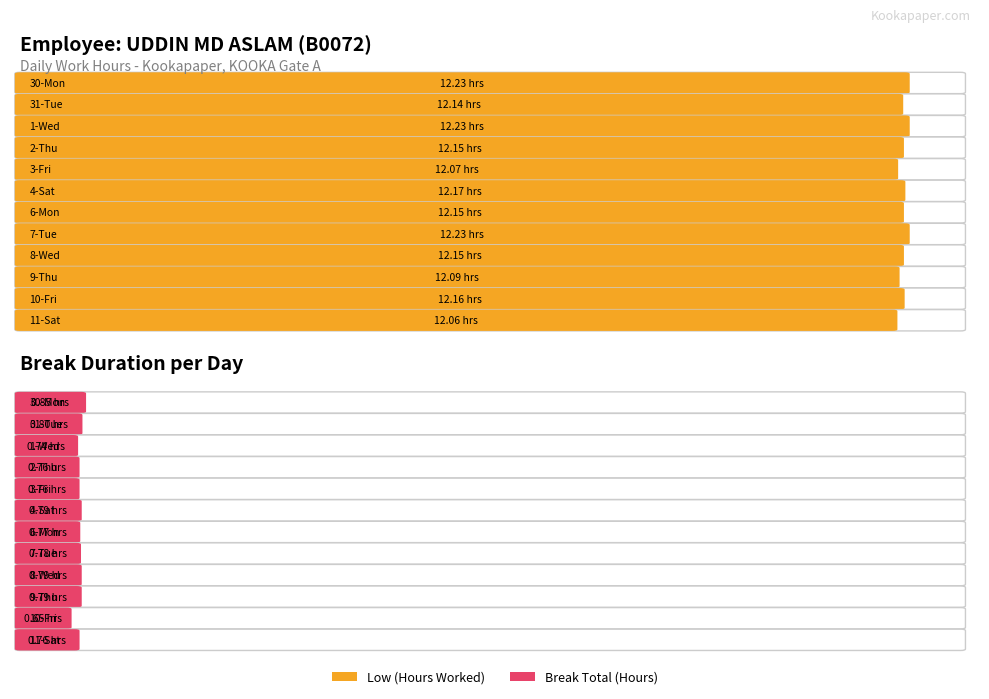

Rank the series at 11-Sat from highest to lowest value.

Low, Break_Total